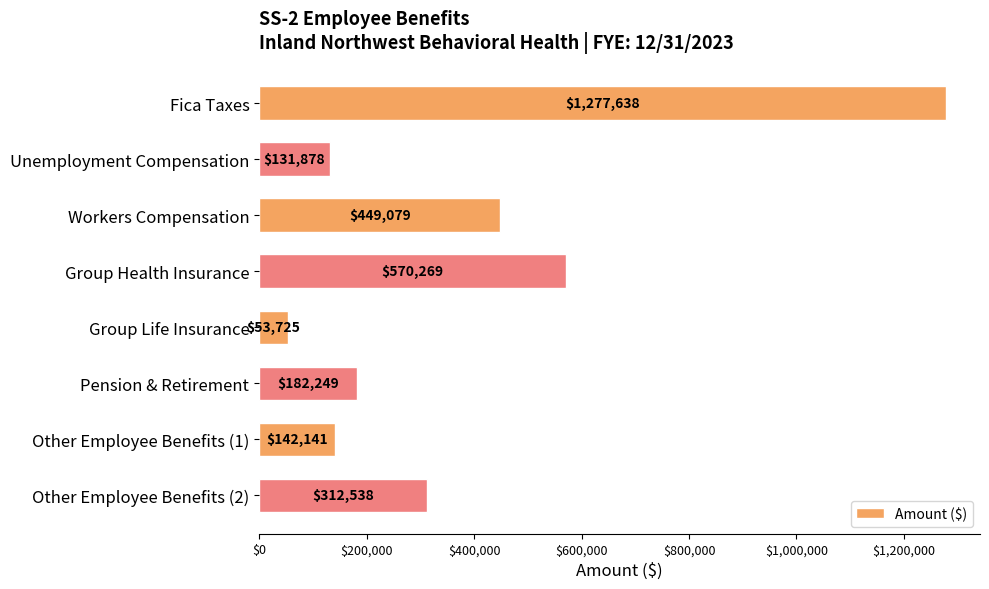

How many data points does each series have?

8